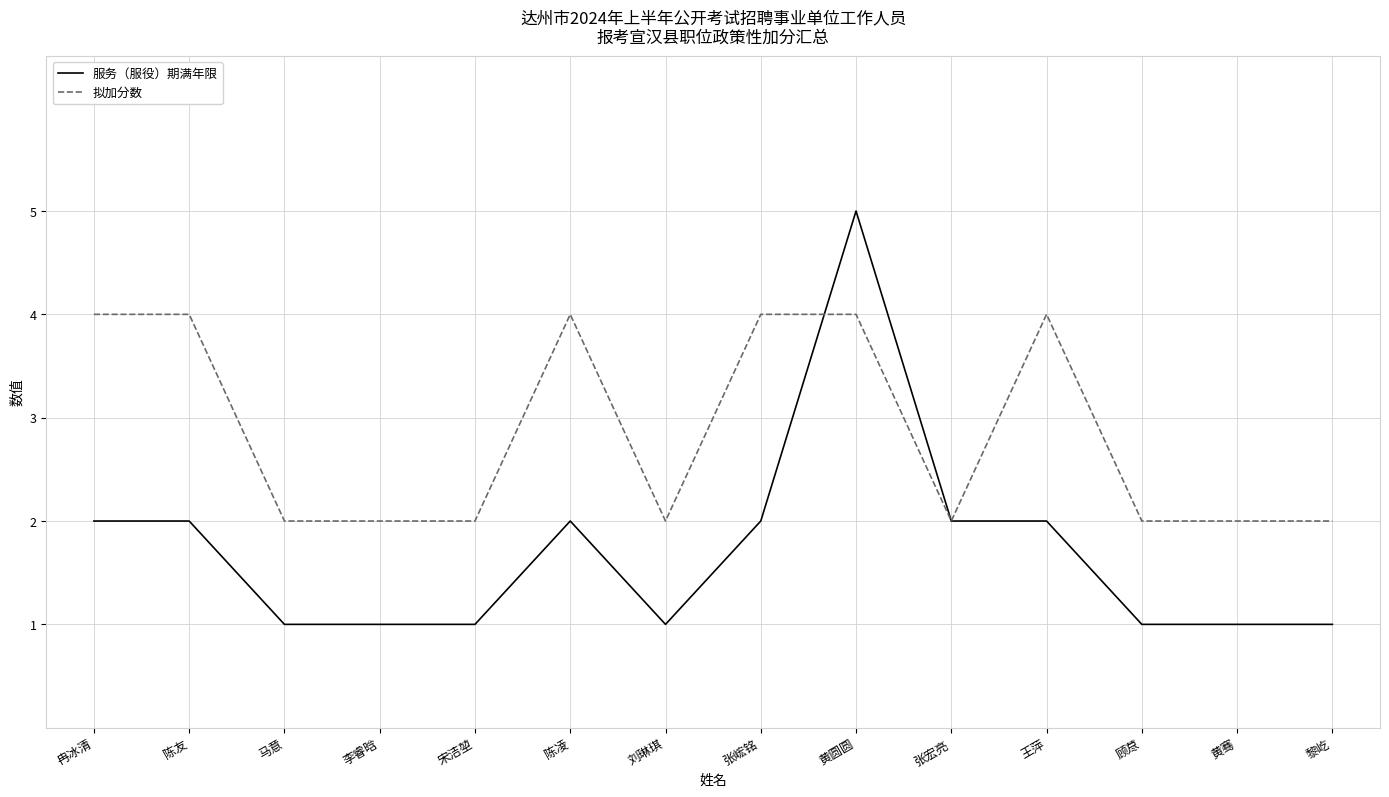

What is the highest value of the 拟加分数 series?

4